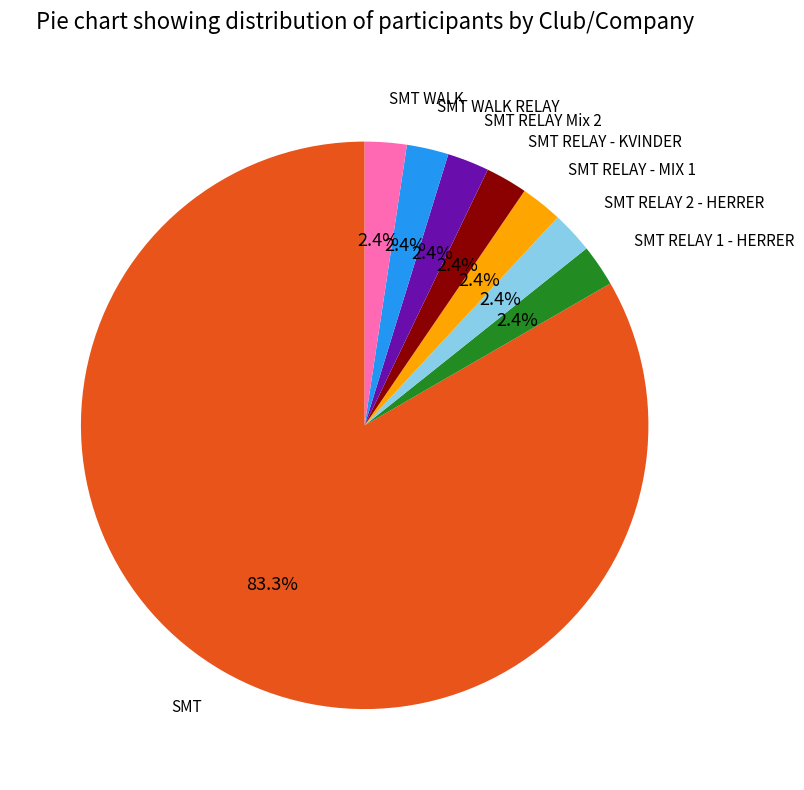

Count the number of slices in the pie.

8